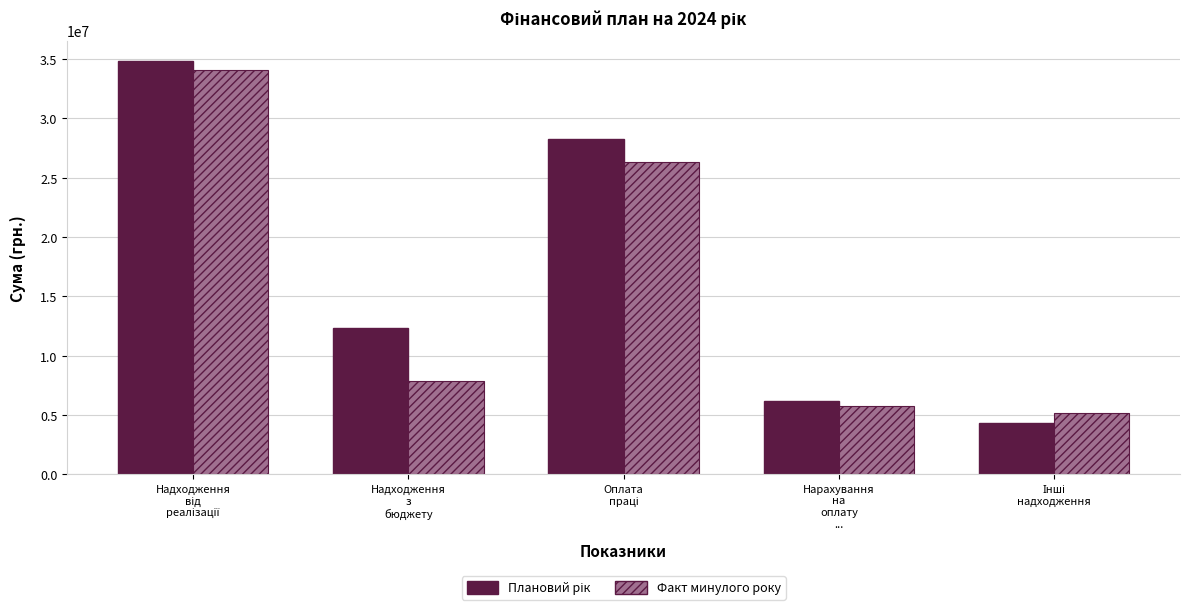

How many data points in Факт минулого року are above 7834179?

3